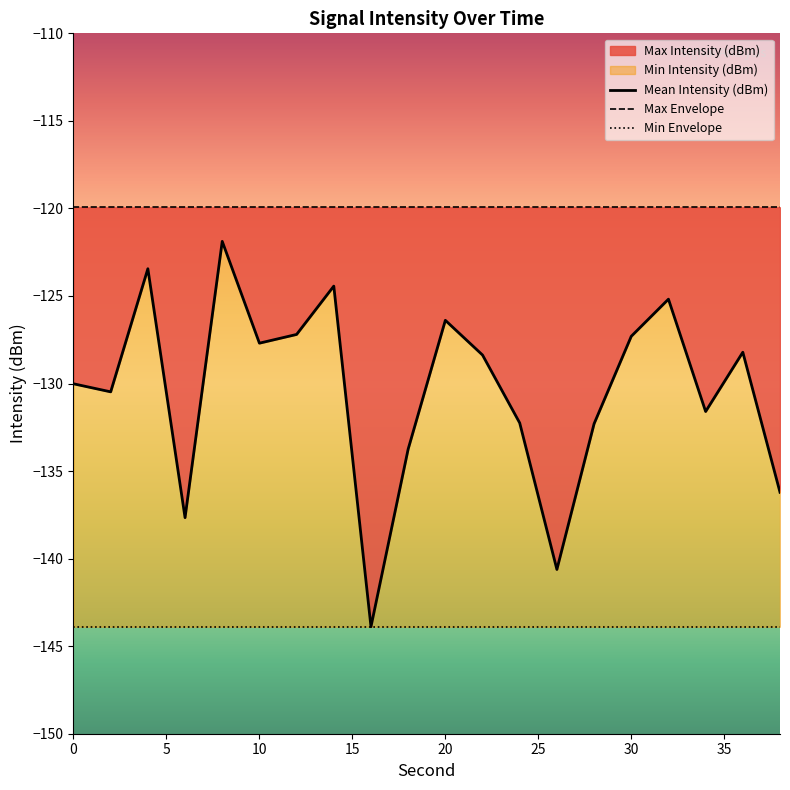

What is the minimum value for Min Envelope?

-143.9